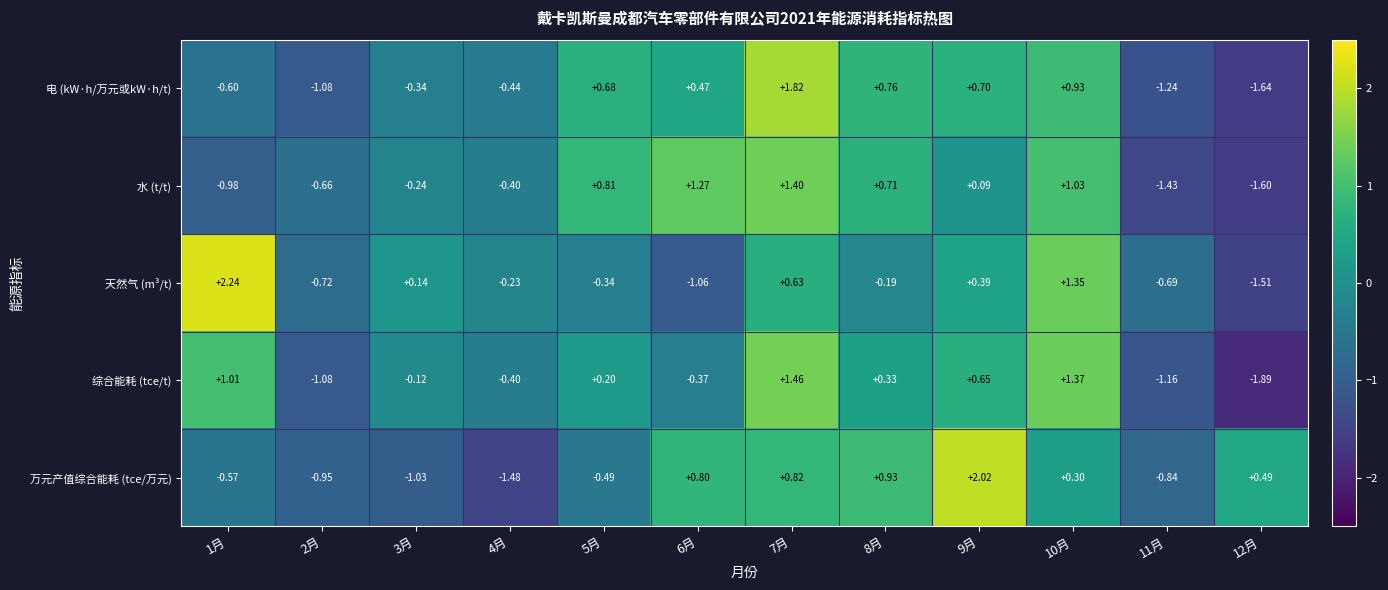

Between 6月 and 8月, which series saw the biggest shift?

天然气 (m³/t)